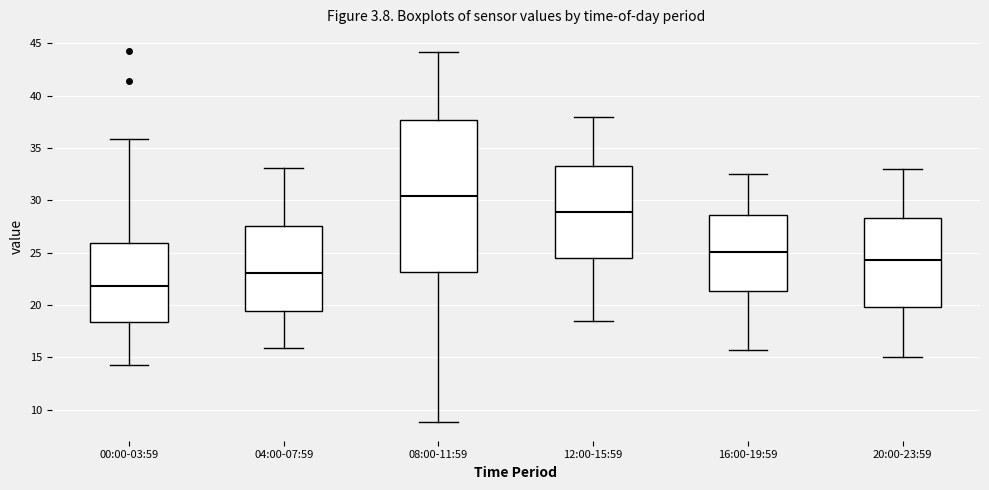

Where does the lower whisker of the box for 00:00-03:59 end on the y-axis? The values are not printed on the chart, so give them approximately, as read against the axis.

14.5